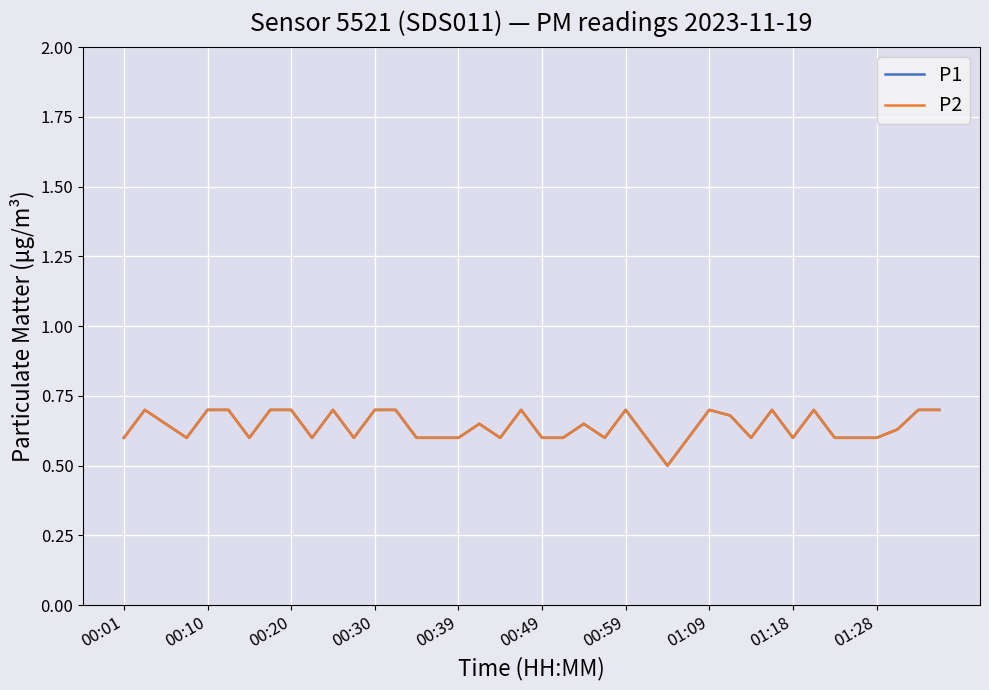

Rank the categories by P1 value from lowest to highest.

26, 00:01, 00:30, 00:59, 01:28, 11, 14, 15, 16, 18, 20, 21, 23, 25, 27, 30, 32, 34, 35, 36, 37, 00:20, 17, 22, 29, 00:10, 00:39, 00:49, 01:09, 01:18, 10, 12, 13, 19, 24, 28, 31, 33, 38, 39